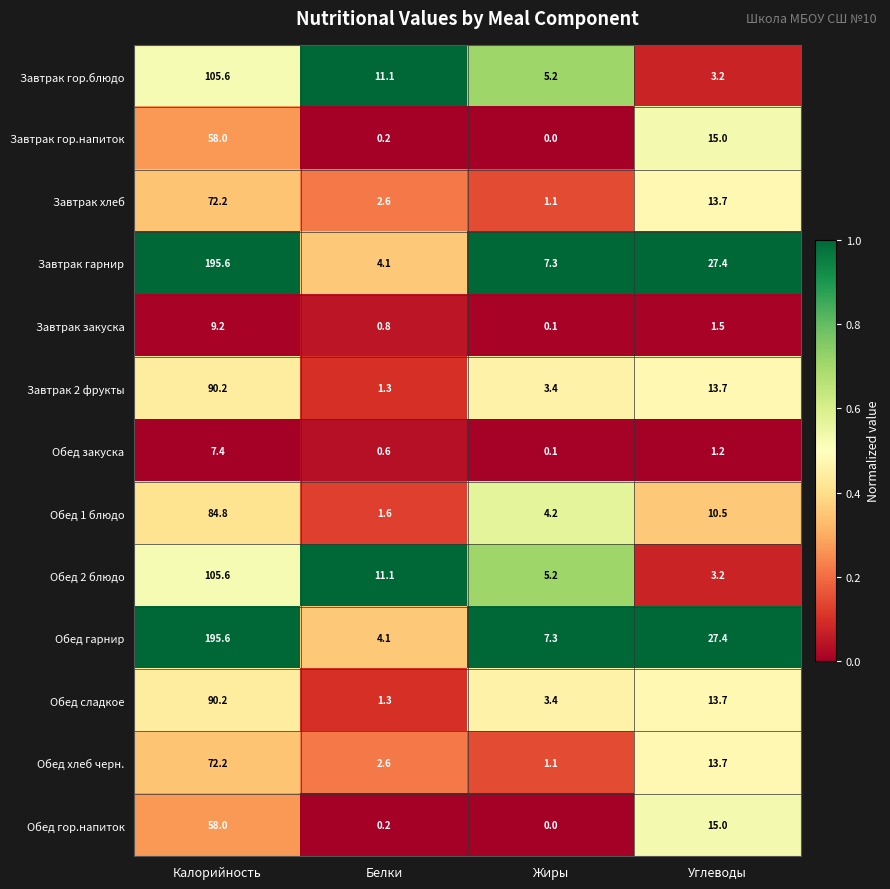

Which category has the highest value in the Завтрак гор.напиток series?

Калорийность